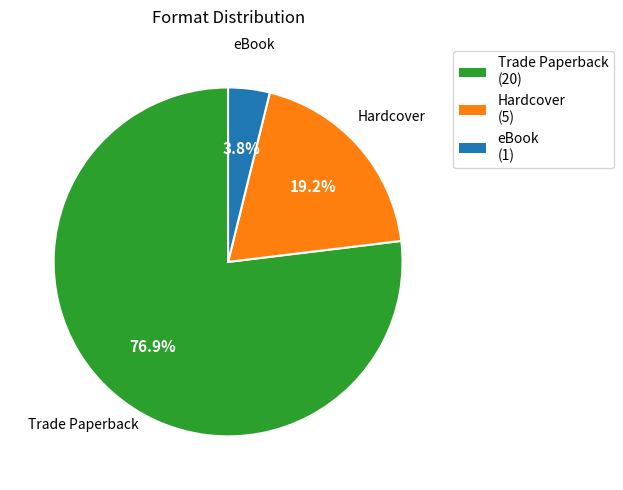

Is it true that Trade Paperback is 77% of the pie?

True